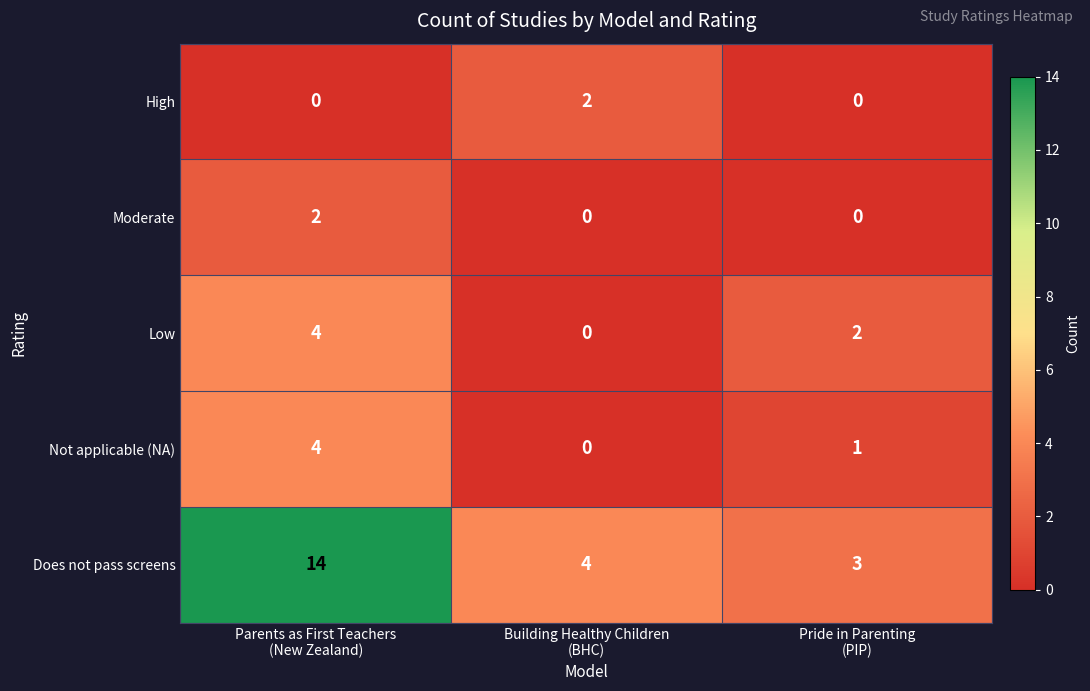

Count the Low values in the range 0 to 4.

3